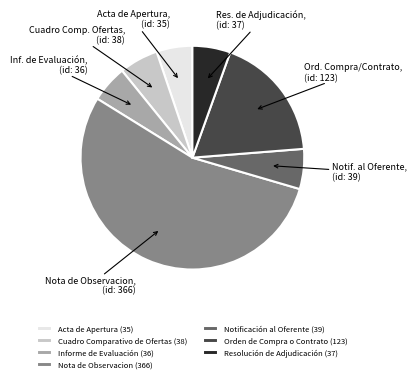

Does any single category account for the majority?

Yes